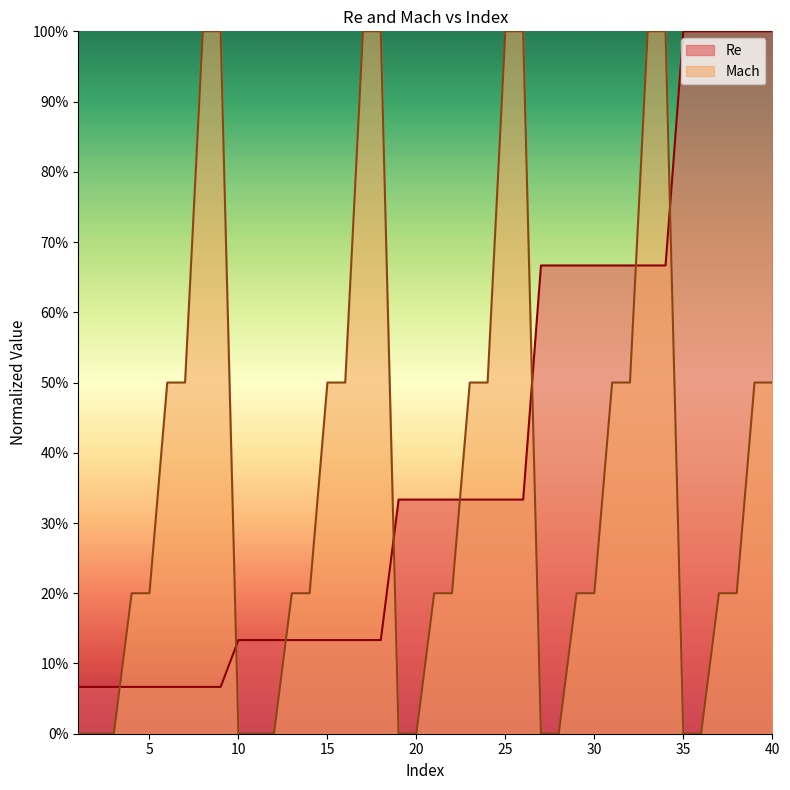

Between 5 and 39, which series saw the biggest shift?

Re